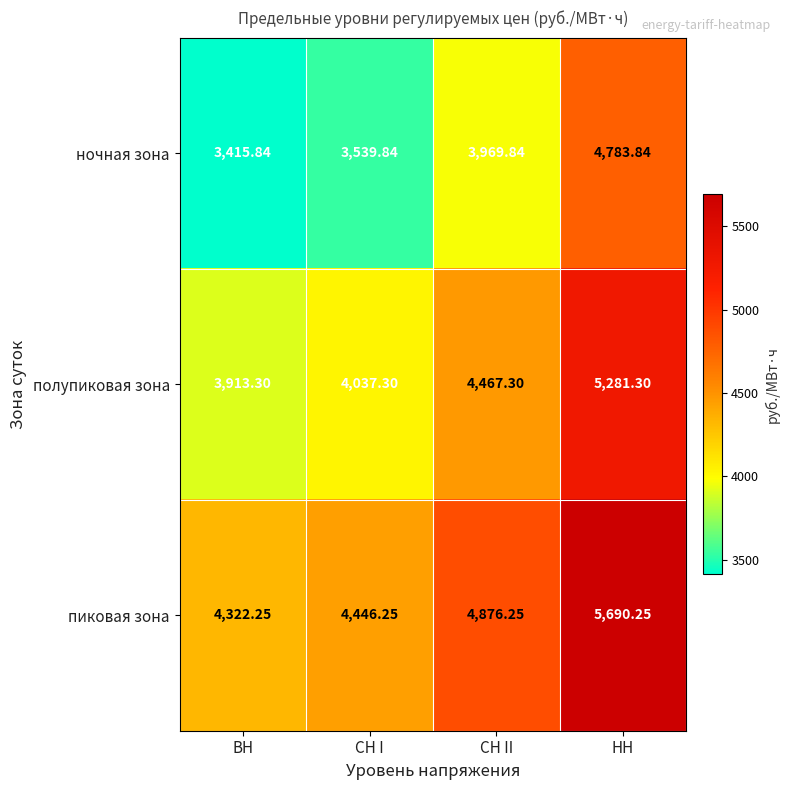

Where does the полупиковая зона series first go above 4467?

СН II